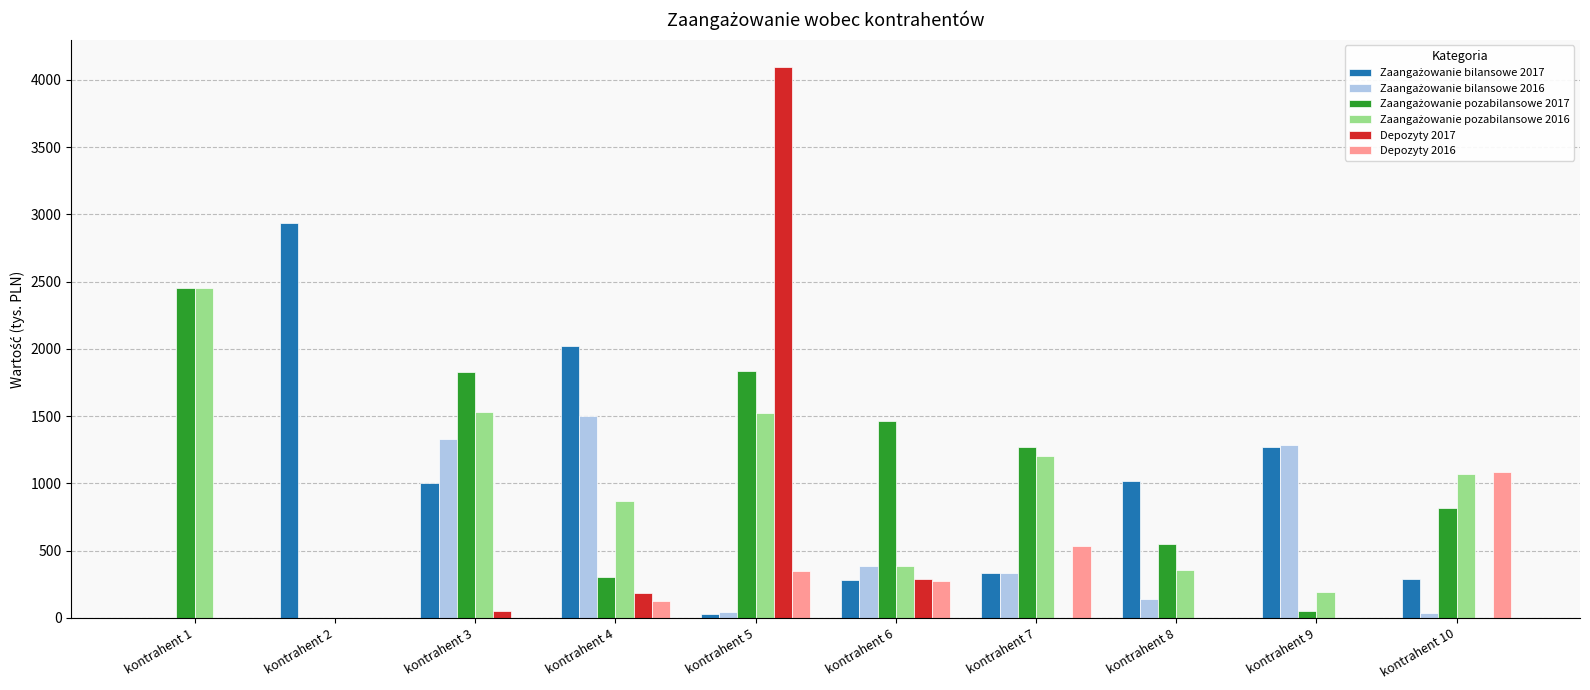

Which series has the widest spread of values?

Depozyty 2017